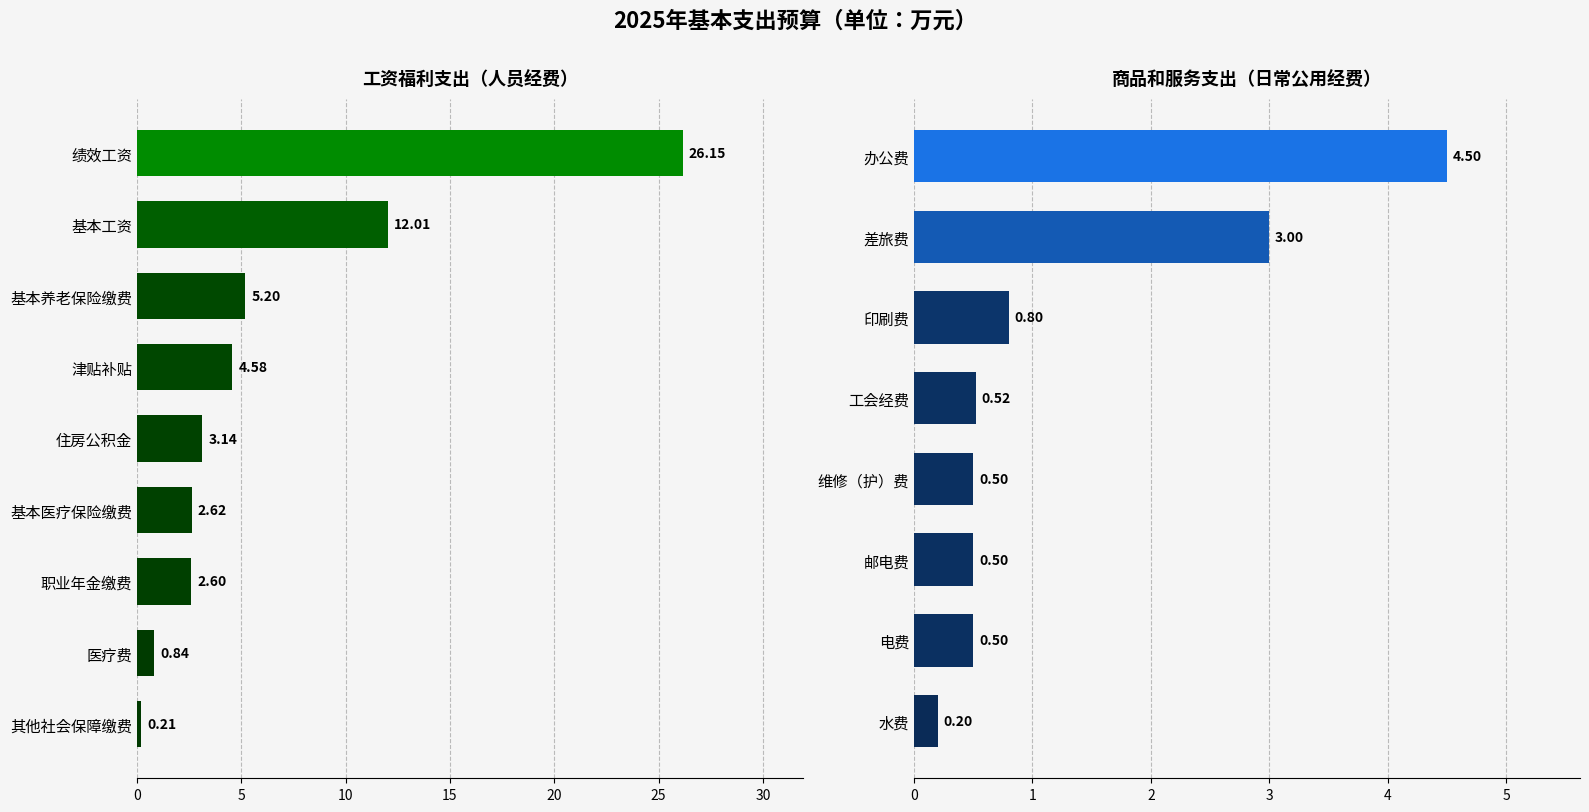

Which series has the largest range (max minus min)?

人员经费